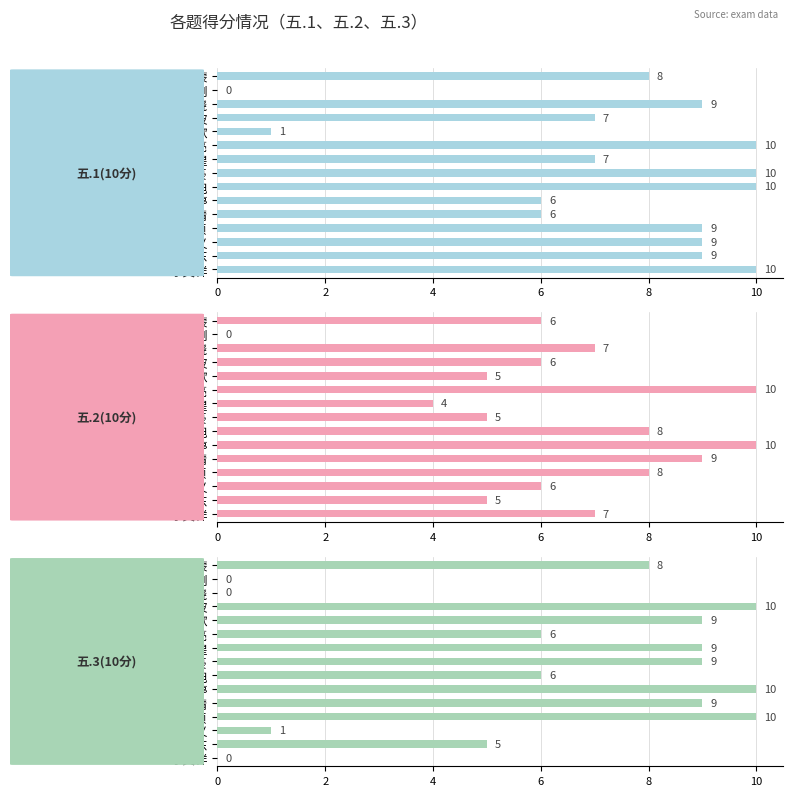

Reading left to right, extract all data points from this chart.

五.1(10分): 8	0	9	7	1	10	7	10	10	6	6	9	9	9	10
五.2(10分): 6	0	7	6	5	10	4	5	8	10	9	8	6	5	7
五.3(10分): 8	0	0	10	9	6	9	9	6	10	9	10	1	5	0